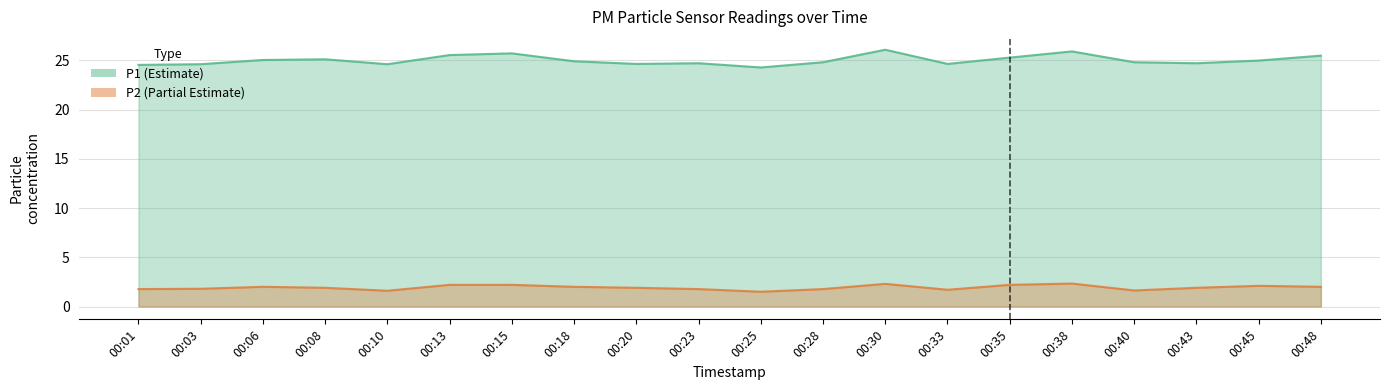

What is the total value across all series at 00:08?

27.0